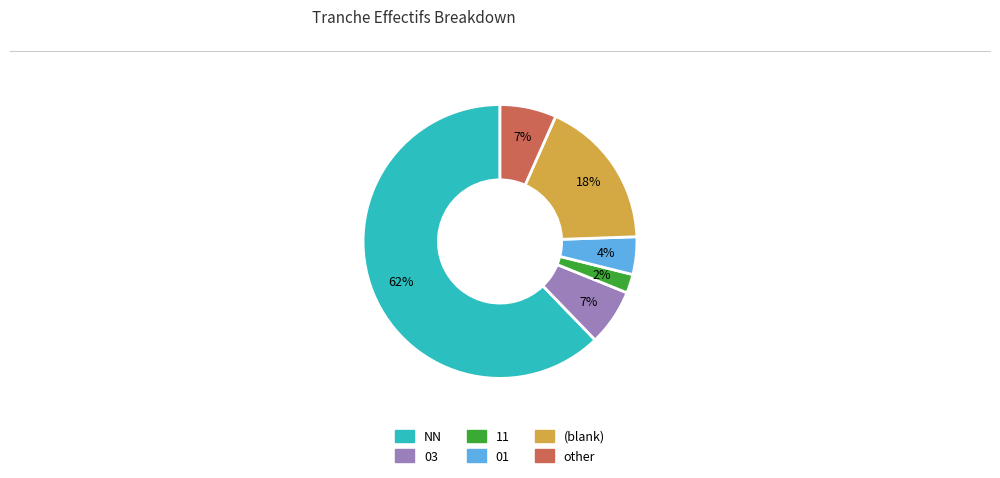

To the nearest percent, what is the average slice percentage?

17%